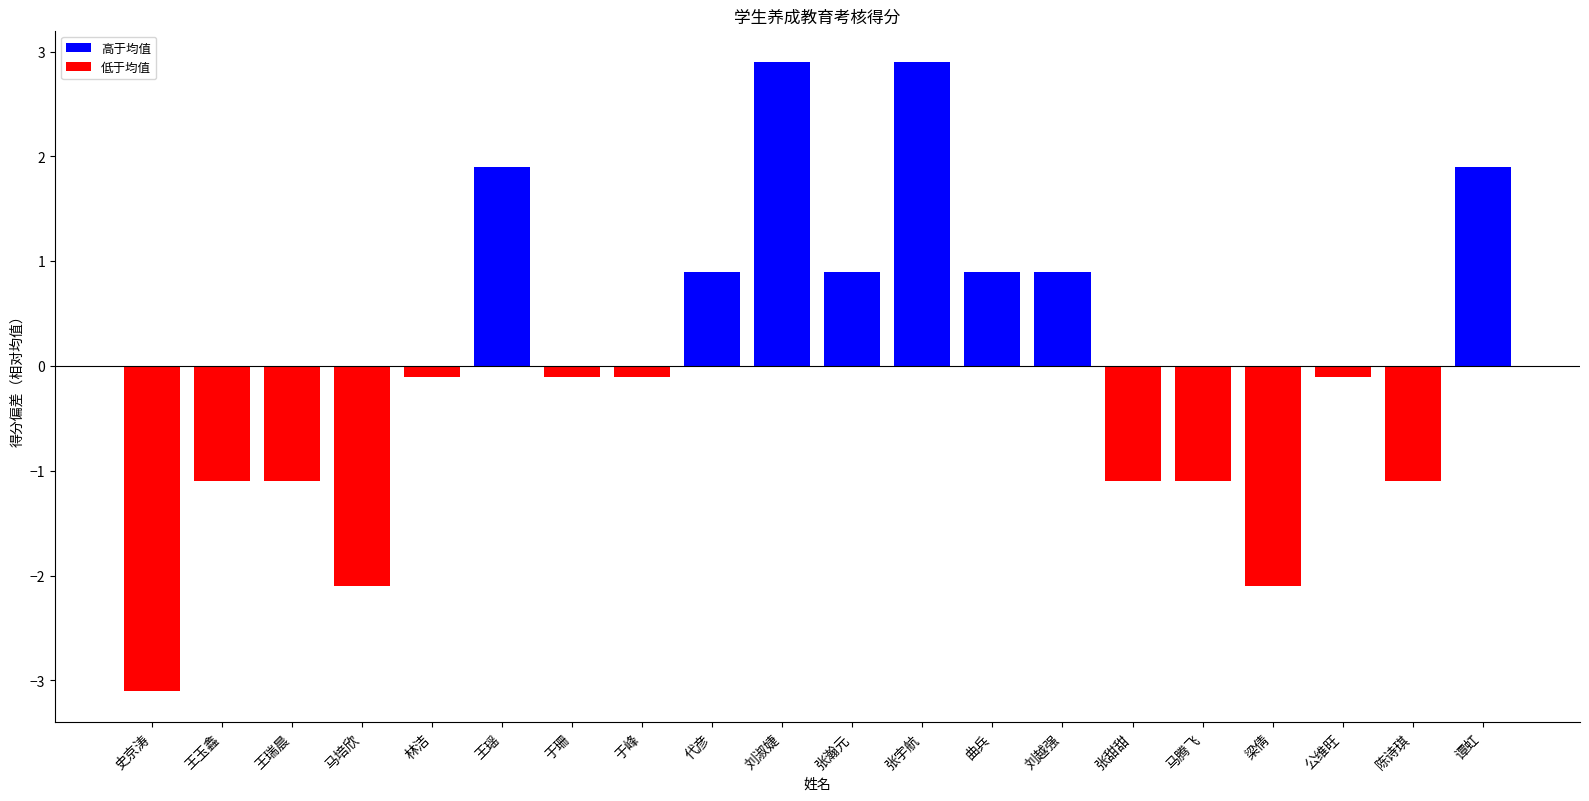

What position from the left is 王玉鑫?

2